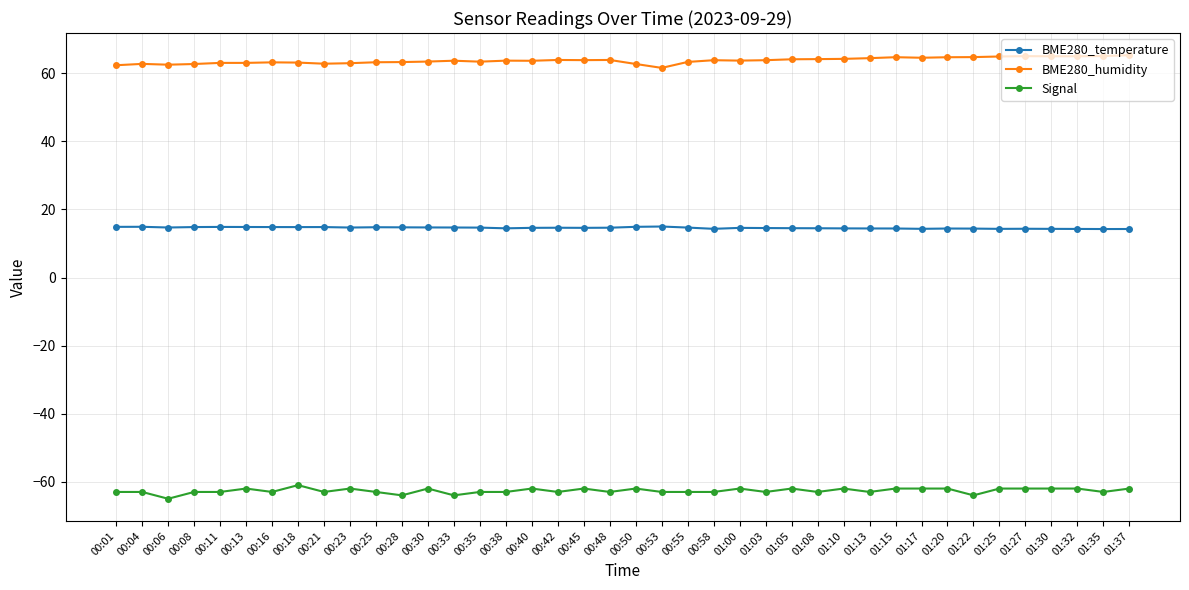

True or false: BME280_humidity has more than 0 points higher than both neighbors.

True